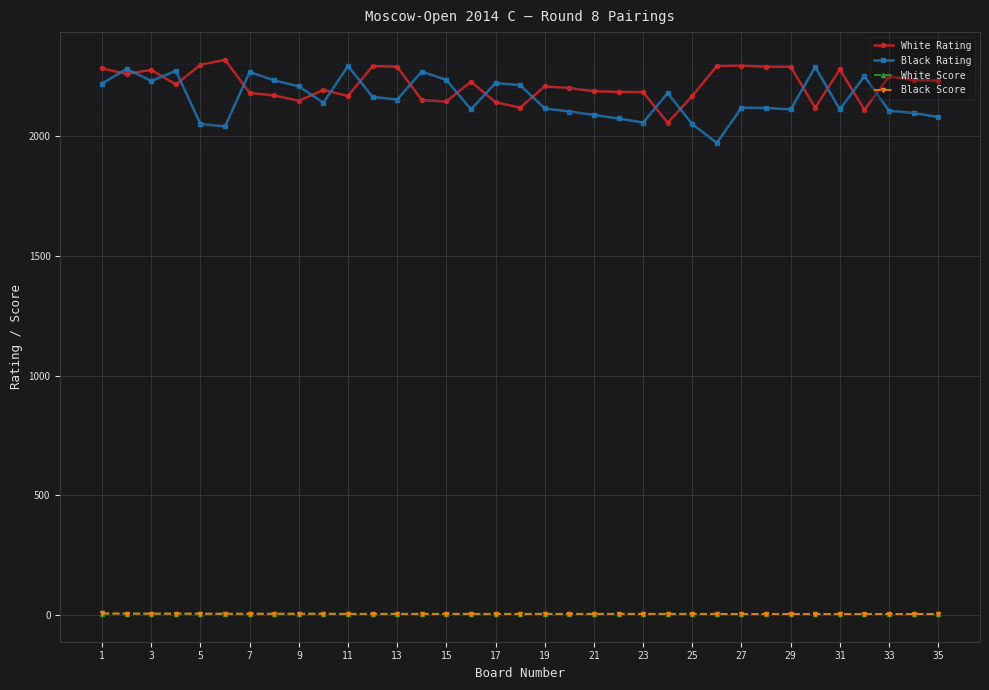

At how many categories does at least one series exceed 530?

35